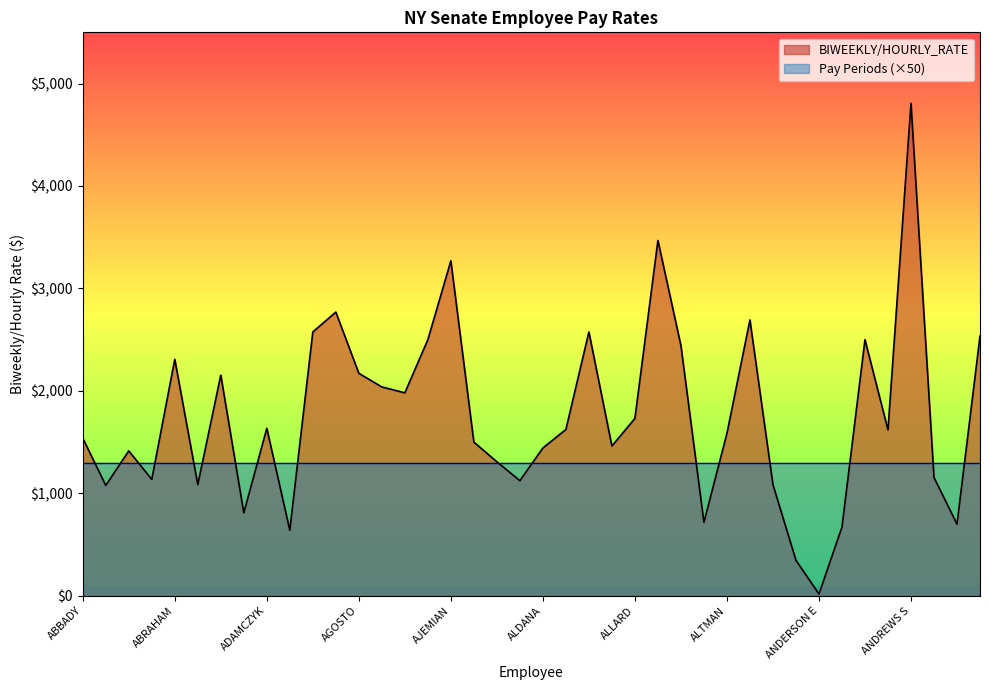

Rank the categories by value from lowest to highest.

ANDERSON E, ANDERSON III, ADAMS D, ANDRE, ANTONOVICH, ALLKOFER, ACOSTA, ABBOT, ABREU, AMODEO, ALBERT, ABERMAN, ANNABI, ALAPATT, ABBOTT, ALDANA, ALFIERI, AKINS, ABBADY, ALTMAN, ANDREWS N, ALDRICH, ADAMCZYK, ALLARD, AGUI, AGUAM, ACEVEDO, AGOSTO, ABRAHAM, ALLEVA M, AIKIN, ANDREWS M, ARDMAN, ADAMS J, ALEXANDER, AMBRECHT, ADEY, AJEMIAN, ALLEVA F, ANDREWS S